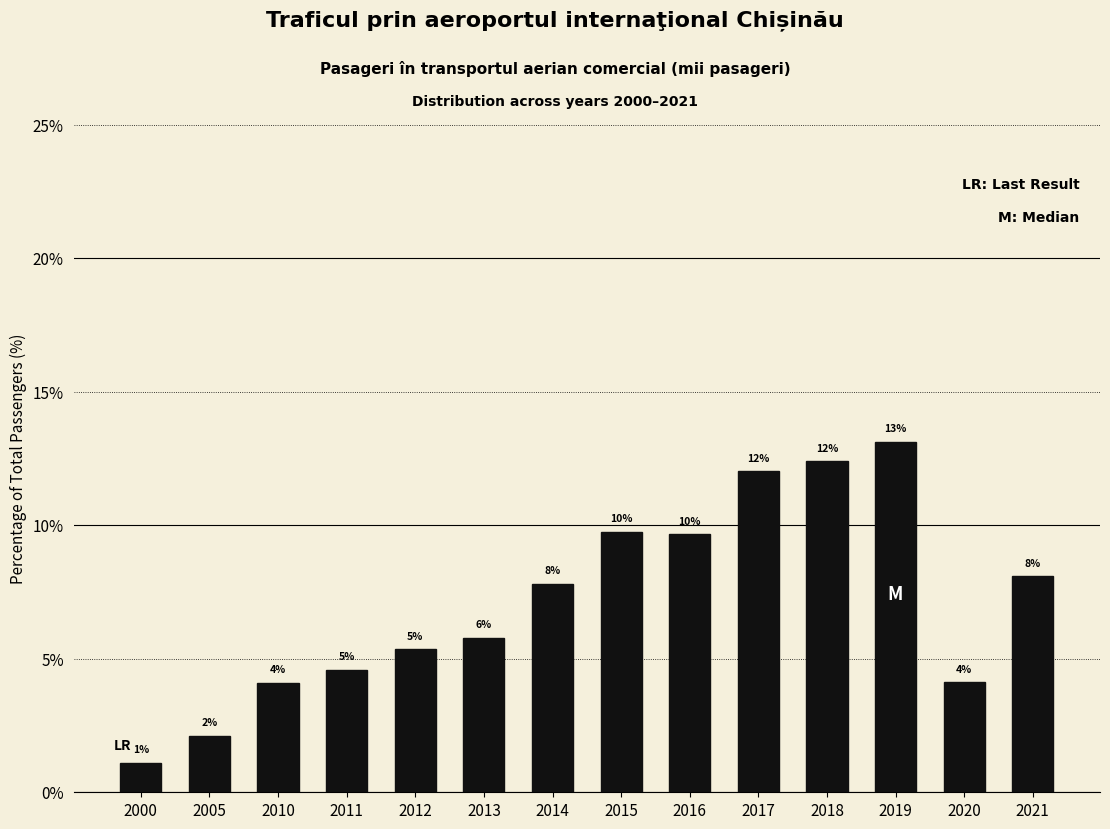

How many bars are there in total?

14